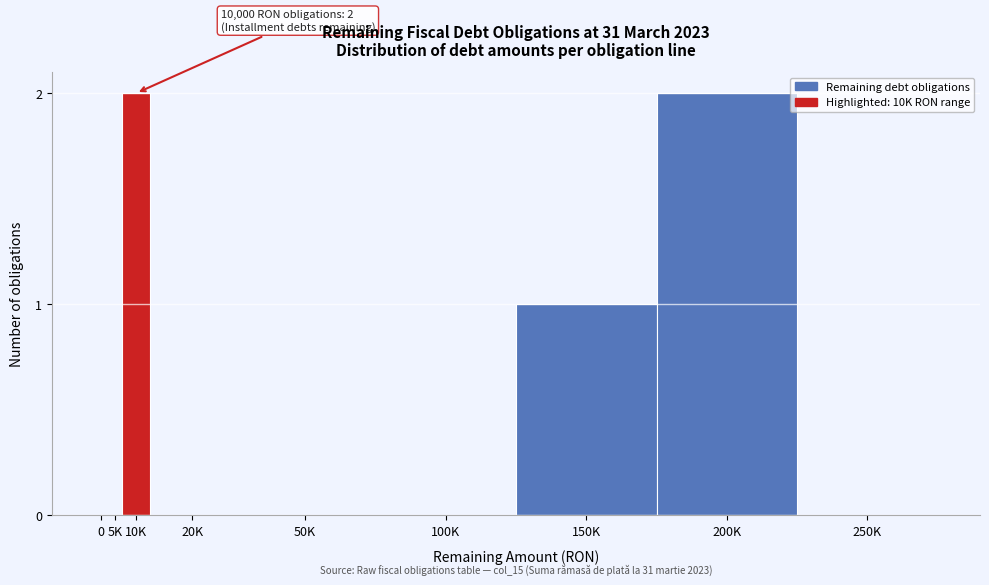

Reading left to right, what are all the values shown in this chart?

0=0	5K=0	10K=2	20K=0	50K=0	100K=0	150K=1	200K=2	250K=0